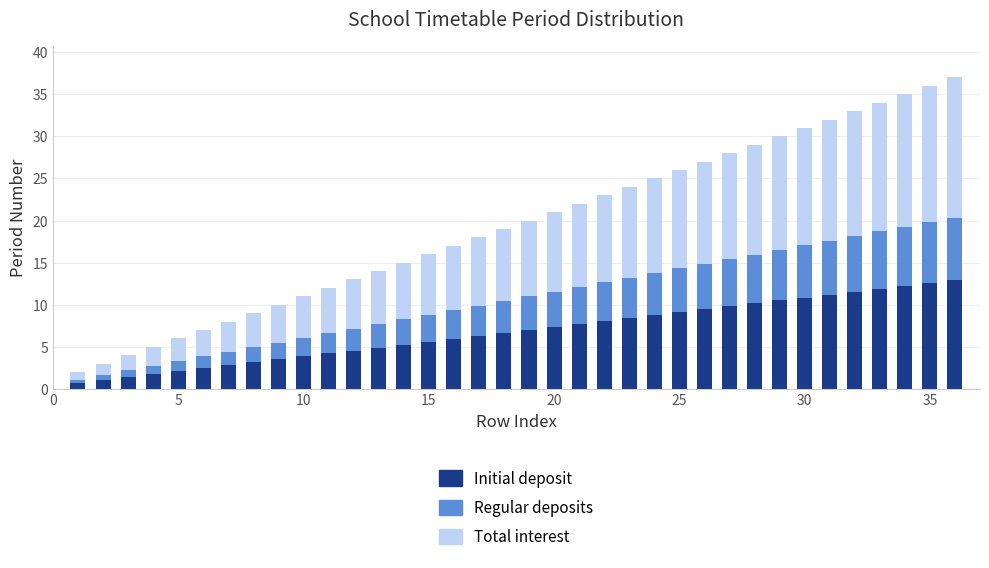

How many categories are shown in the chart?

36